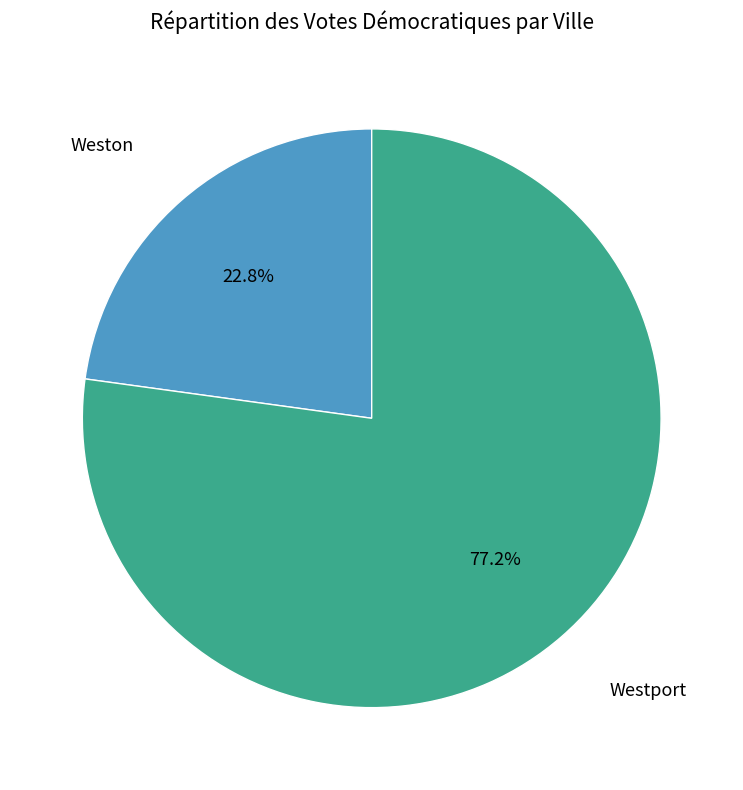

Count the number of slices in the pie.

2